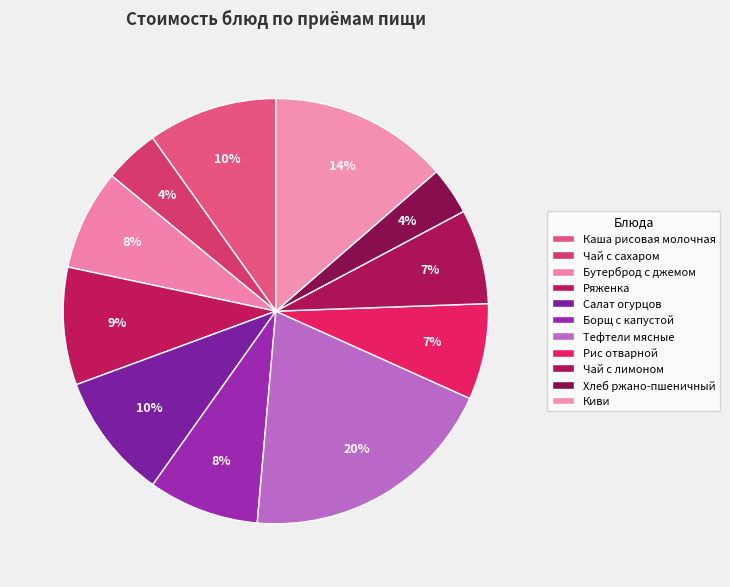

How many segments does this pie chart have?

11